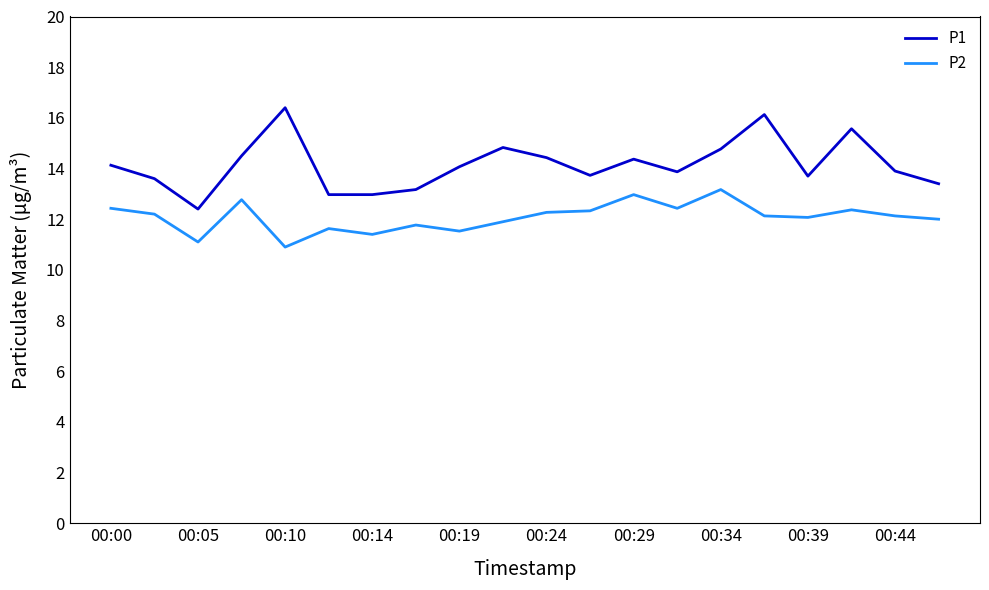

List the series in order of their peak value, lowest first.

P2, P1